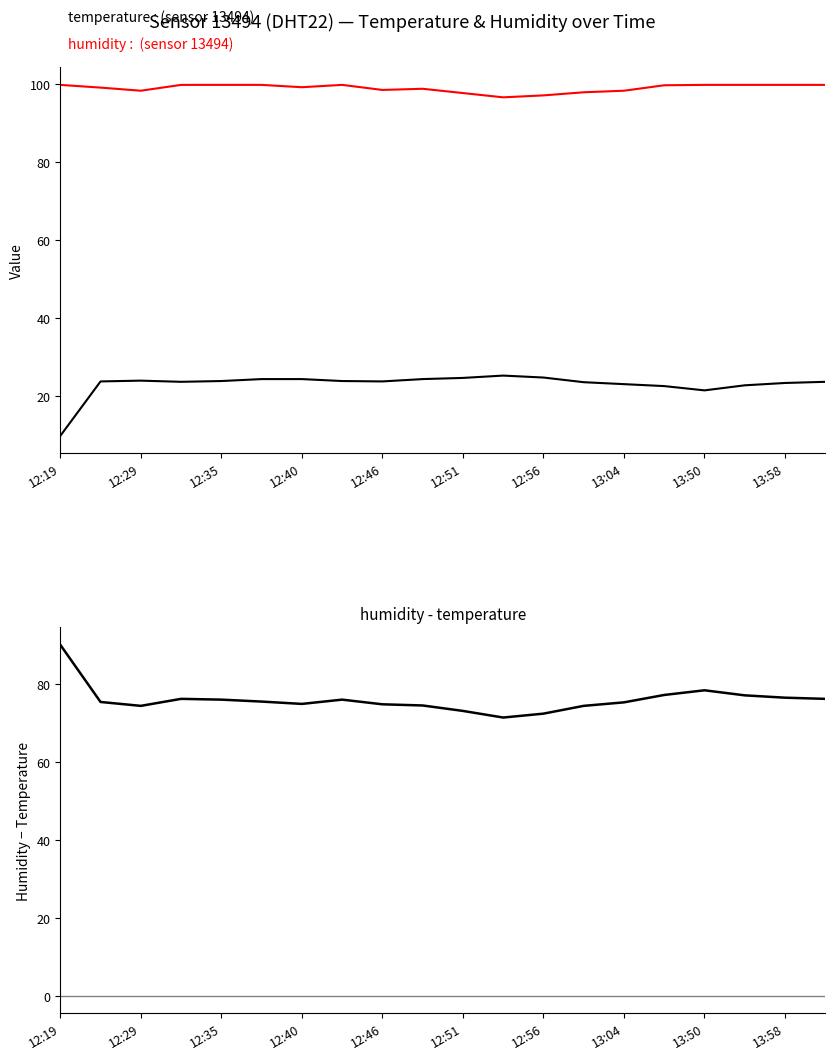

How many values in the temperature series exceed 23?

15